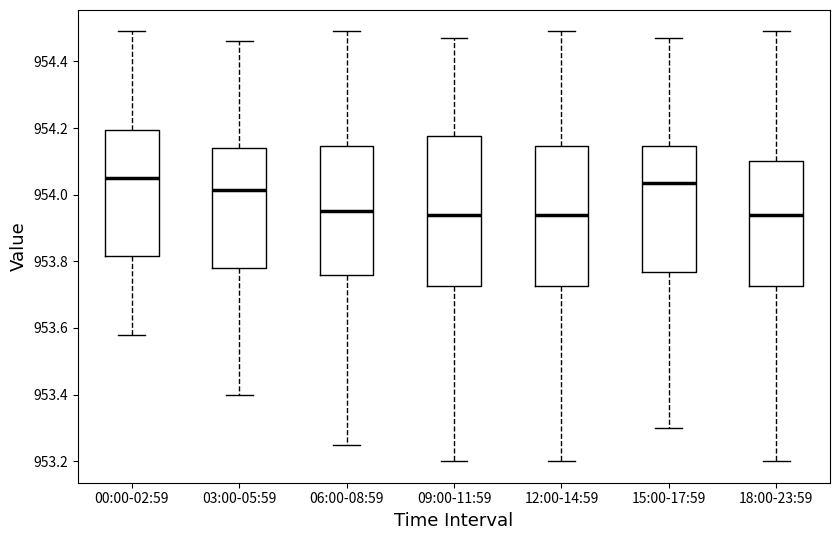

Reading left to right, transcribe this box plot: for each box, give where its median line is, the range the box spans, and where its two whiskers end, as read against the y-axis. The values are not printed on the chart, so give them approximately, as read against the axis.

00:00-02:59: median 954.06, box 953.82 to 954.20, whiskers 953.58 to 954.50
03:00-05:59: median 954.02, box 953.78 to 954.14, whiskers 953.40 to 954.46
06:00-08:59: median 953.96, box 953.76 to 954.14, whiskers 953.26 to 954.50
09:00-11:59: median 953.94, box 953.72 to 954.18, whiskers 953.20 to 954.48
12:00-14:59: median 953.94, box 953.72 to 954.14, whiskers 953.20 to 954.50
15:00-17:59: median 954.04, box 953.76 to 954.14, whiskers 953.30 to 954.48
18:00-23:59: median 953.94, box 953.72 to 954.10, whiskers 953.20 to 954.50